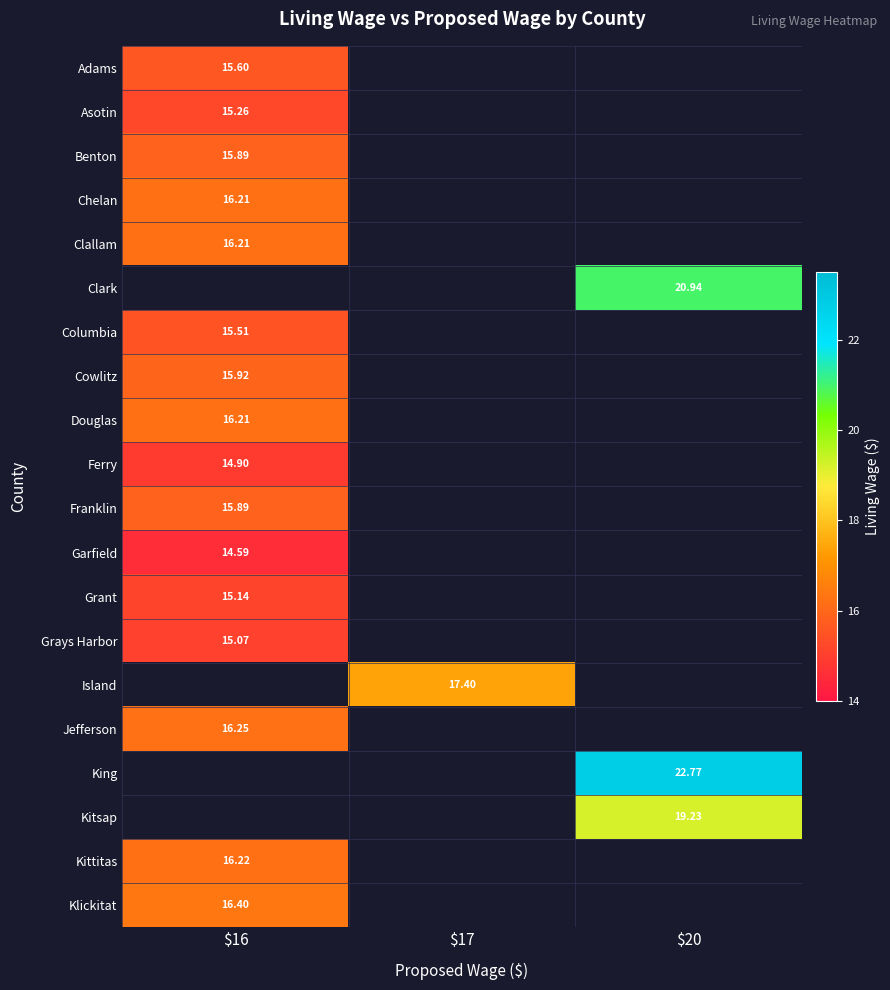

At how many categories does at least one series exceed 16?

3